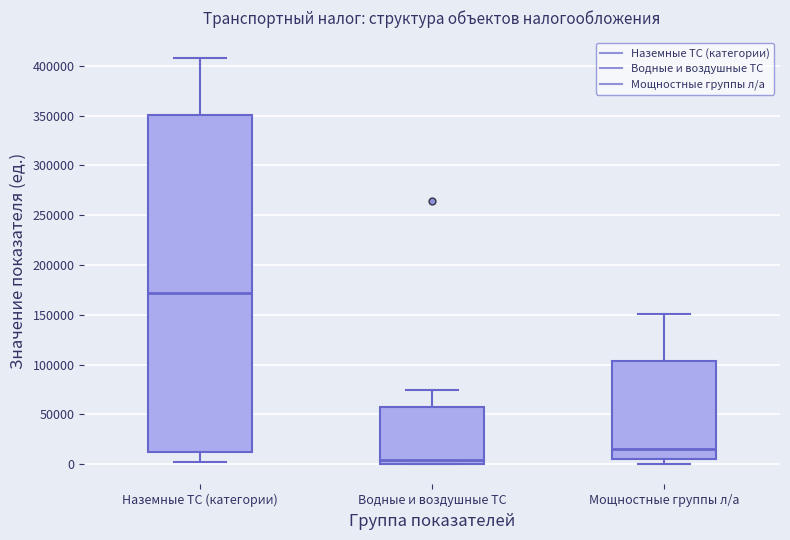

Which box's median line is the highest?

Наземные ТС (категории)